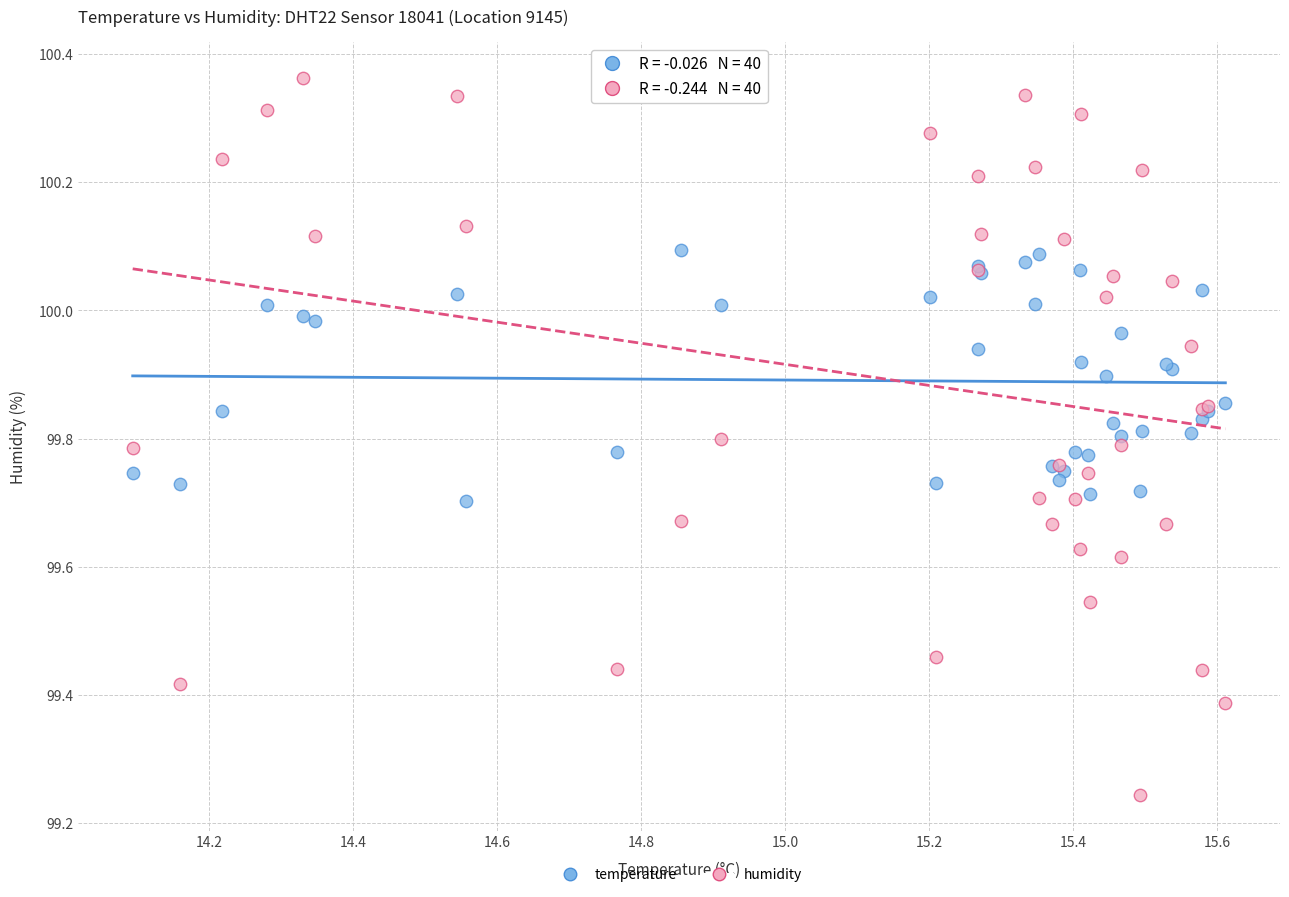

Which series contains the highest Y value?

humidity